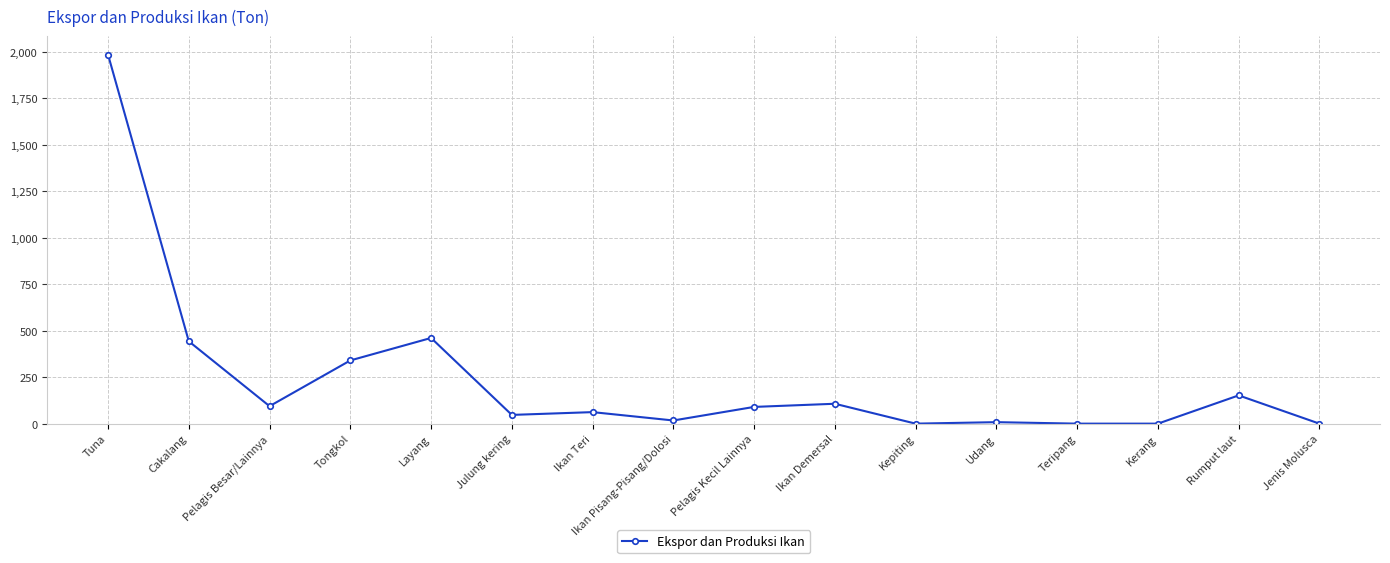

True or false: the data shows 461 at Layang.

True